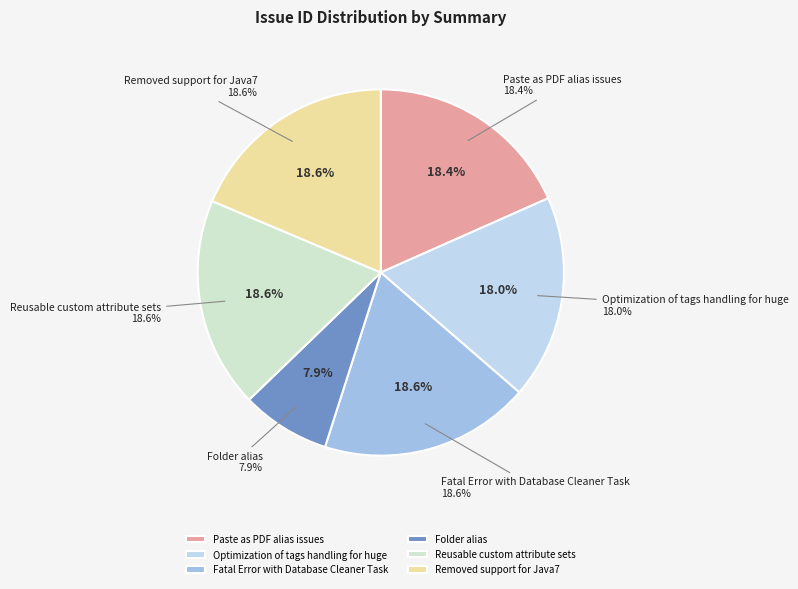

Does Optimization of tags handling for huge represent more than half of the total?

No